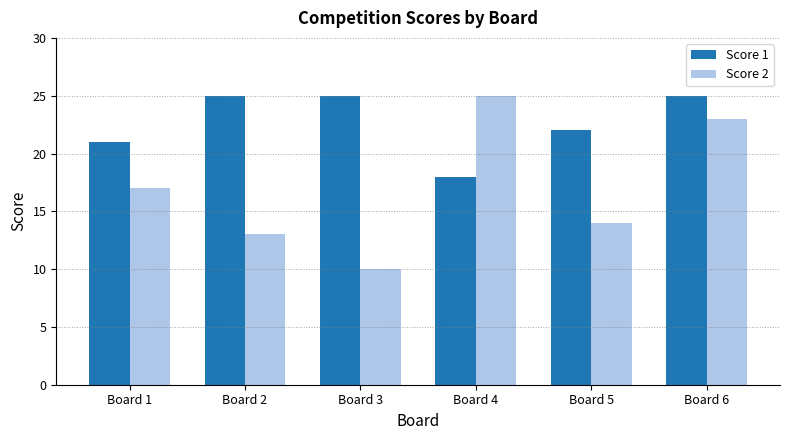

What is the difference between the maximum and minimum values in the Score 2 series?

15